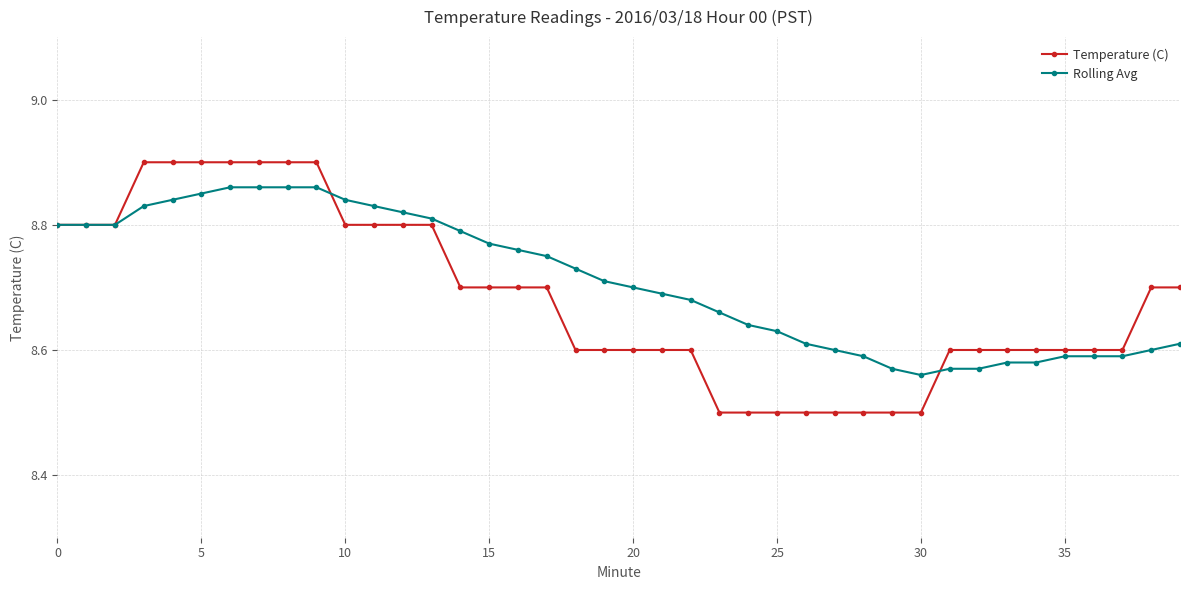

Which series has the largest total across all categories?

Rolling Avg